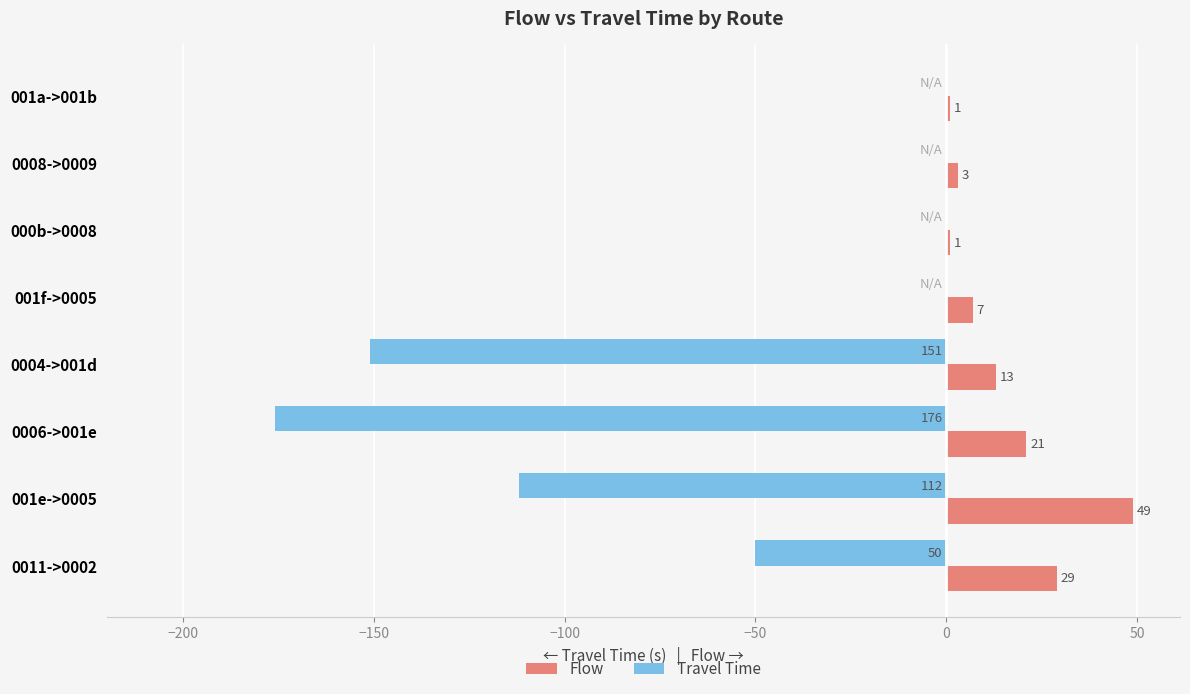

Is the value of Flow at 001f->0005 greater than the value of Travel Time at 001e->0005?

Yes